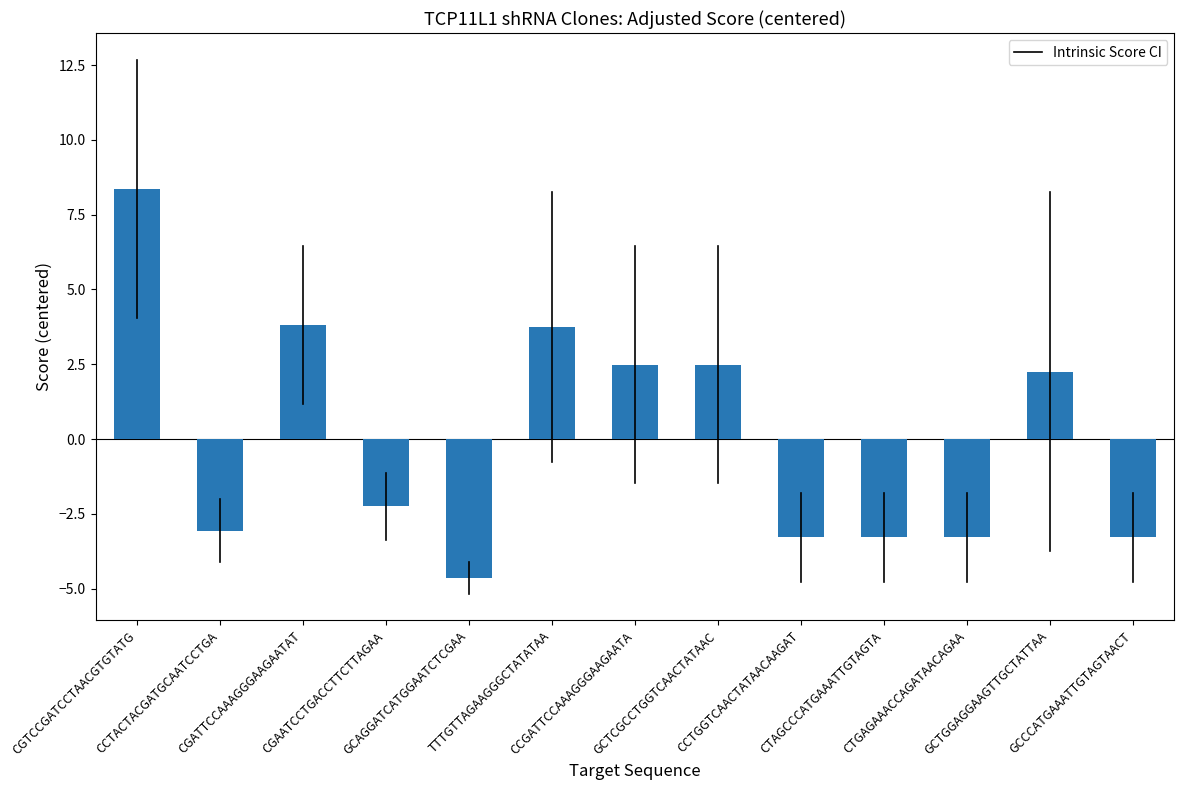

What is the value of the 6th bar from the left?

3.7